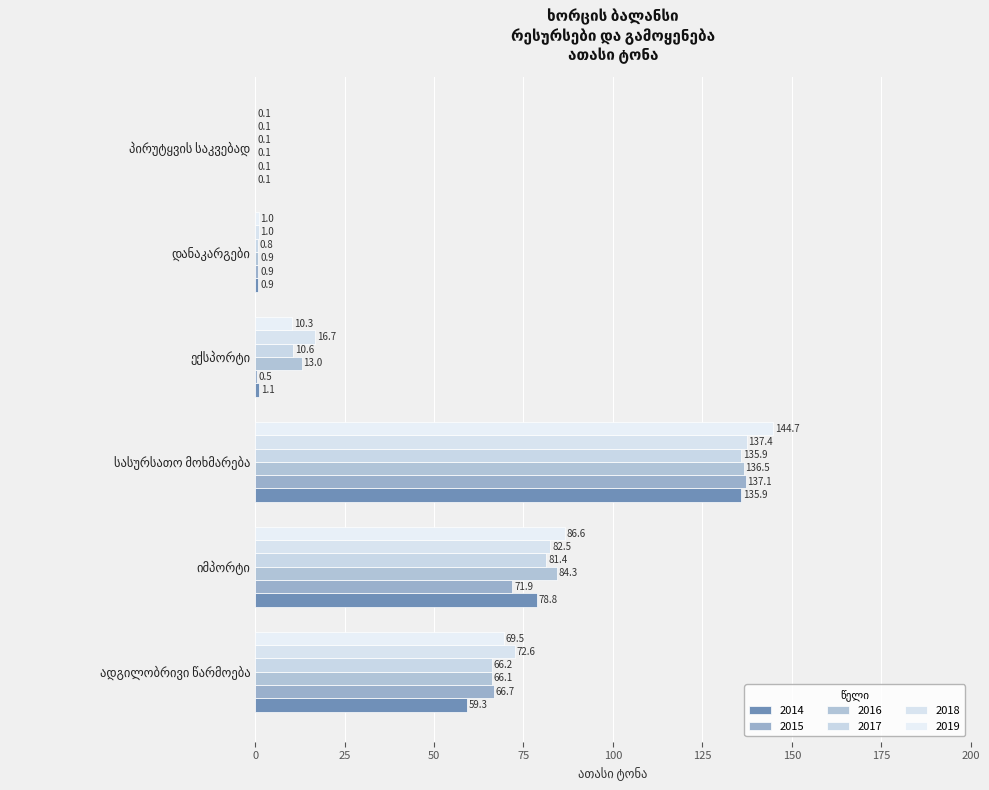

How many values in the 2019 series exceed 69?

3